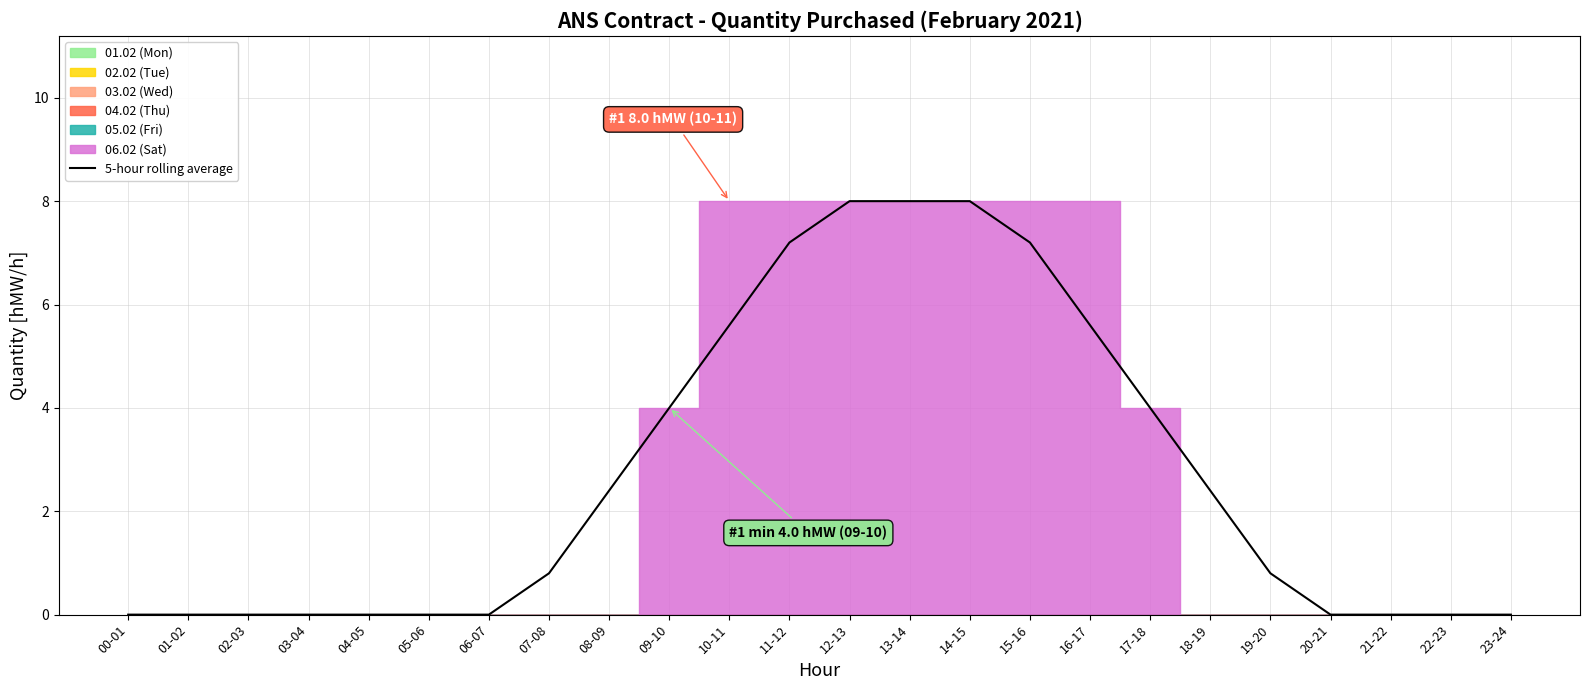

What is the label of the 6th point from the right?

18-19